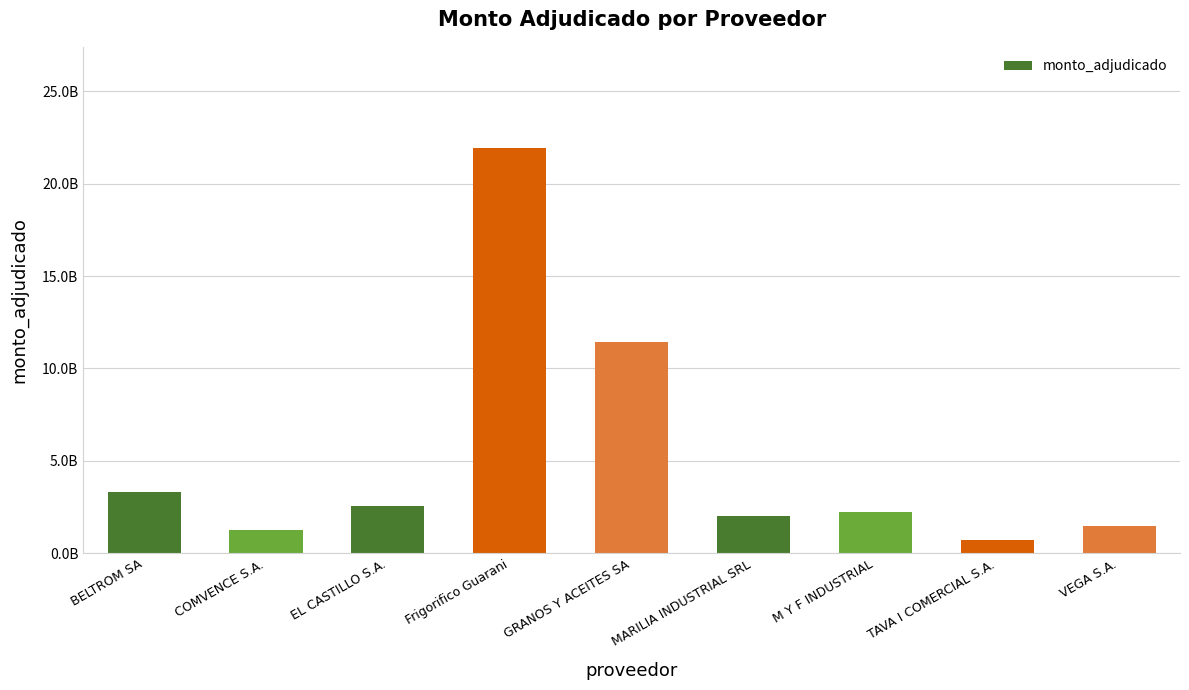

List the labels in order of value, largest first.

Frigorifico Guarani, GRANOS Y ACEITES SA, BELTROM SA, EL CASTILLO S.A., M Y F INDUSTRIAL, MARILIA INDUSTRIAL SRL, VEGA S.A., COMVENCE S.A., TAVA I COMERCIAL S.A.